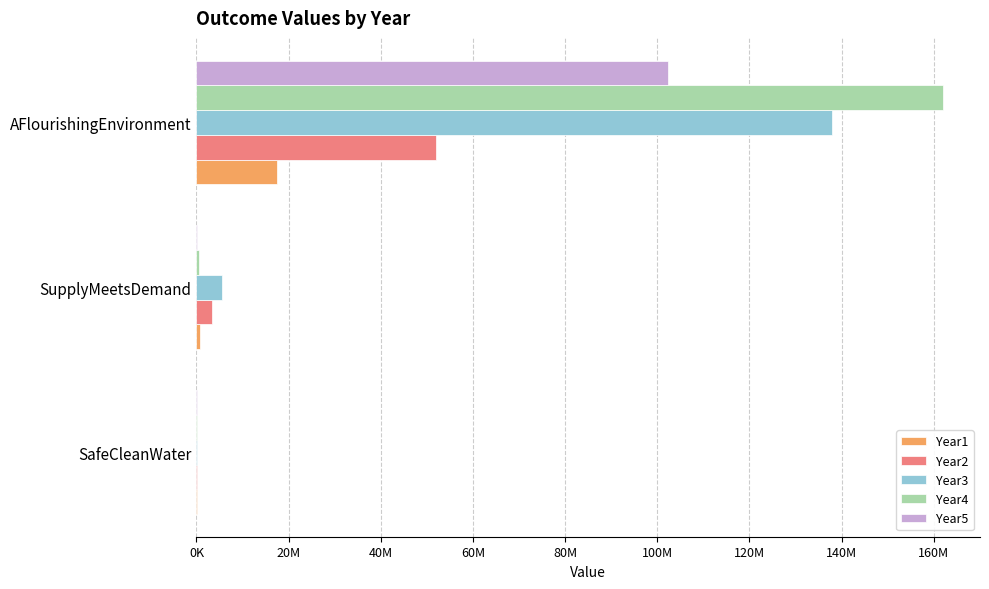

What are all the series names shown in the legend?

Year1, Year2, Year3, Year4, Year5